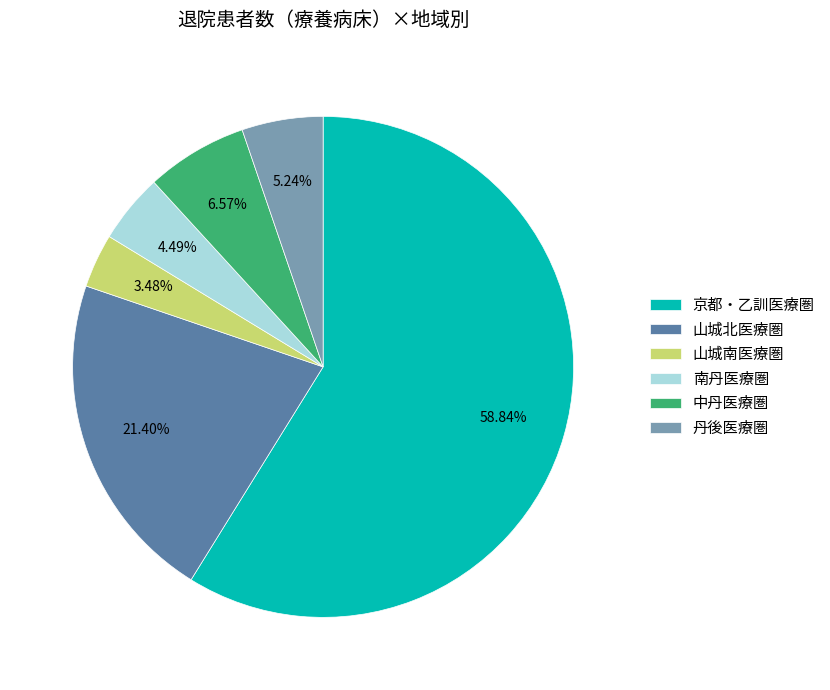

What is the ratio of the value at 山城南医療圏 to the value at 山城北医療圏?

0.2